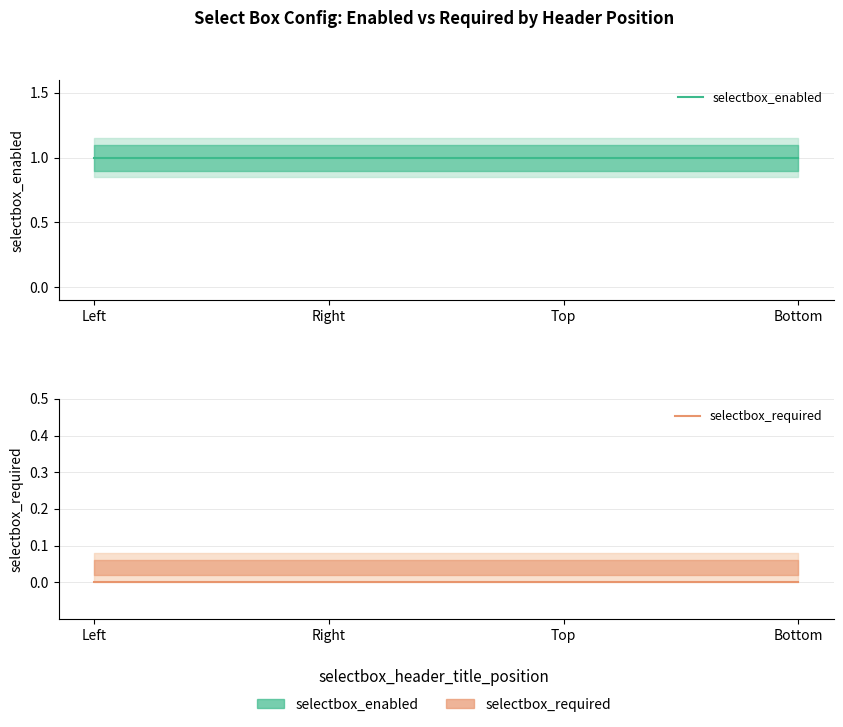

What is the sum of all selectbox_enabled values?

4